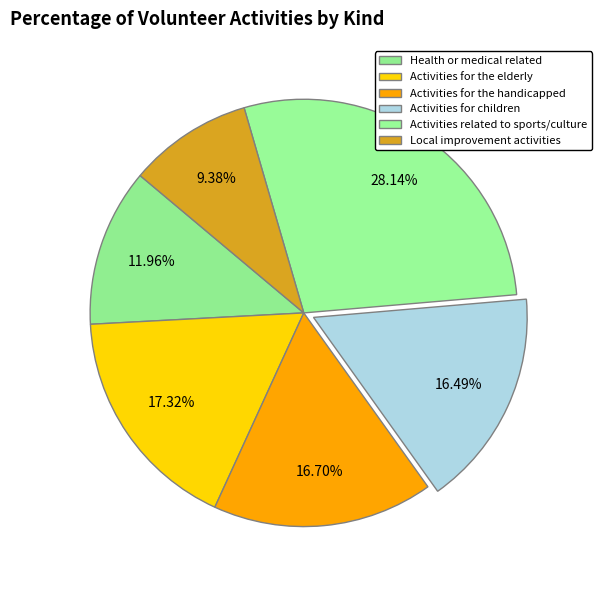

True or false: Local improvement activities accounts for 1% of the total.

False